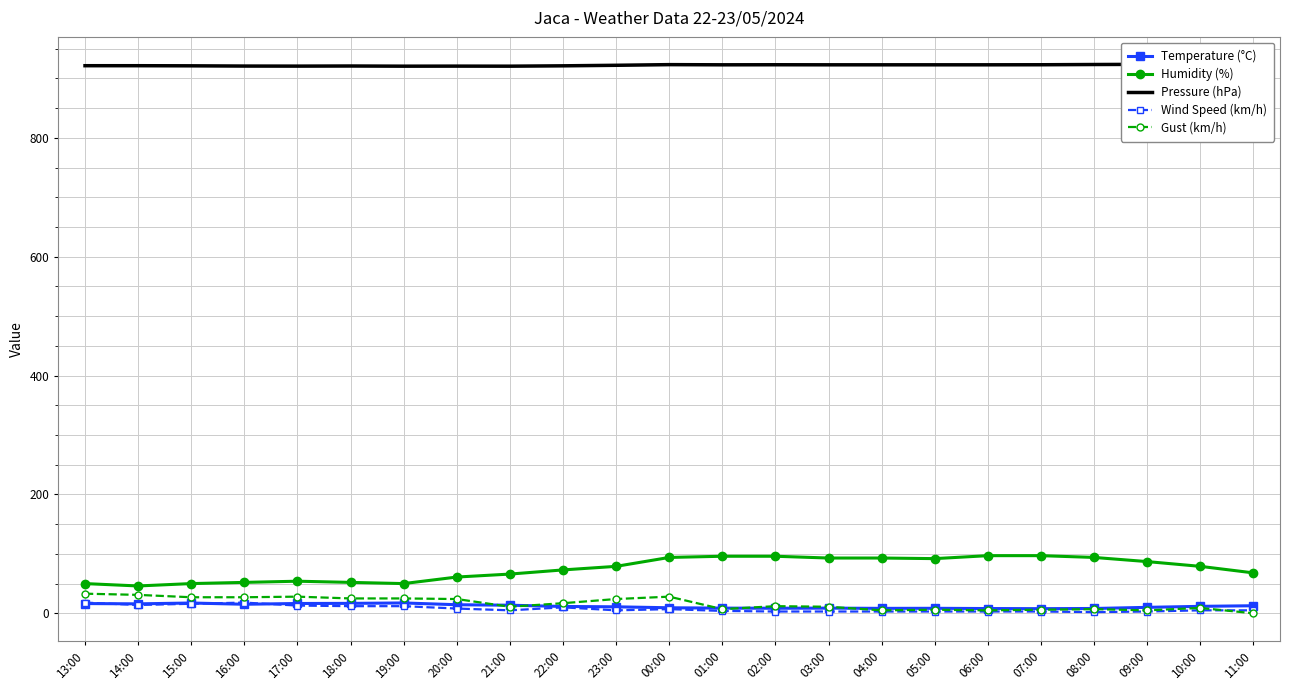

What is the sum of all Humidity (%) values?

1719.0